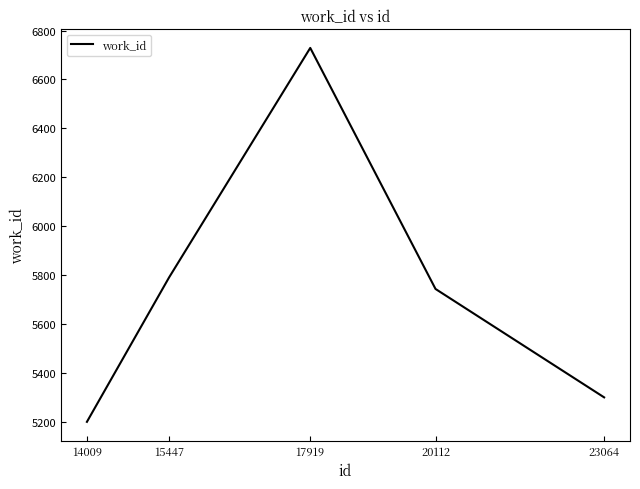

Read the value at 23064, to the nearest 100.

5300